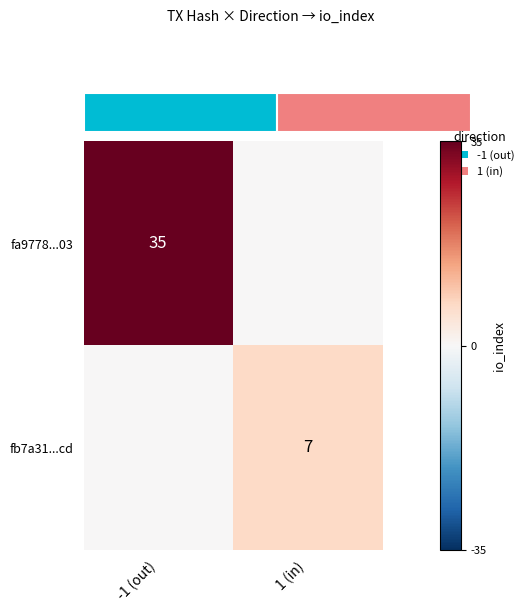

True or false: fb7a31...cd has a value of 7 at 1 (in).

True